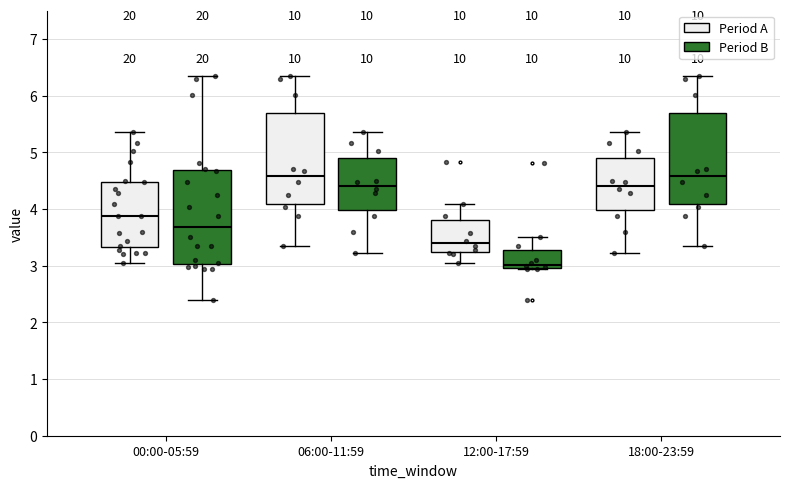

Reading left to right, read every box against the y-axis: the position of its median line, the range the box covers, and the ends of its whiskers. The values are not printed on the chart, so give them approximately, as read against the axis.

00:00-05:59 (Period A): median 3.9, box 3.3 to 4.5, whiskers 3.0 to 5.4
00:00-05:59 (Period B): median 3.7, box 3.0 to 4.7, whiskers 2.4 to 6.3
06:00-11:59 (Period A): median 4.6, box 4.1 to 5.7, whiskers 3.3 to 6.3
06:00-11:59 (Period B): median 4.4, box 4.0 to 4.9, whiskers 3.2 to 5.4
12:00-17:59 (Period A): median 3.4, box 3.2 to 3.8, whiskers 3.0 to 4.1
12:00-17:59 (Period B): median 3.0 (just above the box's lower edge), box 3.0 to 3.3, whiskers 3.0 to 3.5
18:00-23:59 (Period A): median 4.4, box 4.0 to 4.9, whiskers 3.2 to 5.4
18:00-23:59 (Period B): median 4.6, box 4.1 to 5.7, whiskers 3.3 to 6.3